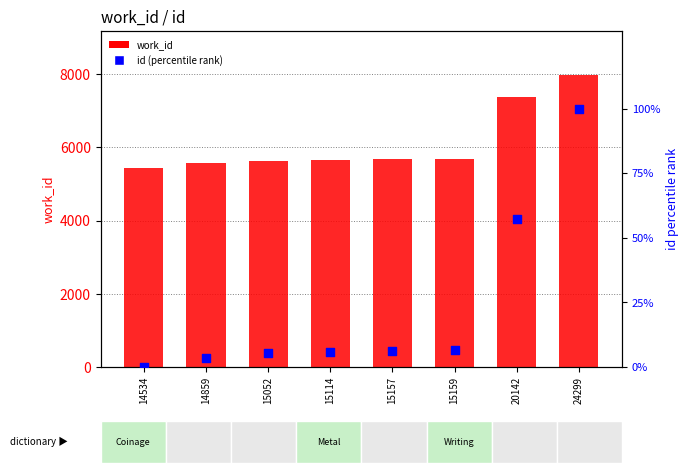

Is the value of id (percentile rank) at 15159 greater than the value of work_id at 15114?

No